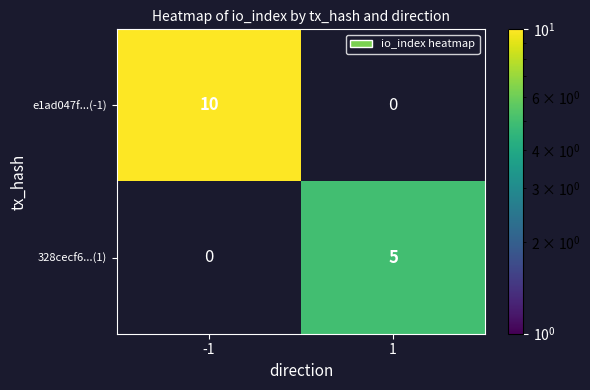

How many distinct data groups are displayed?

2